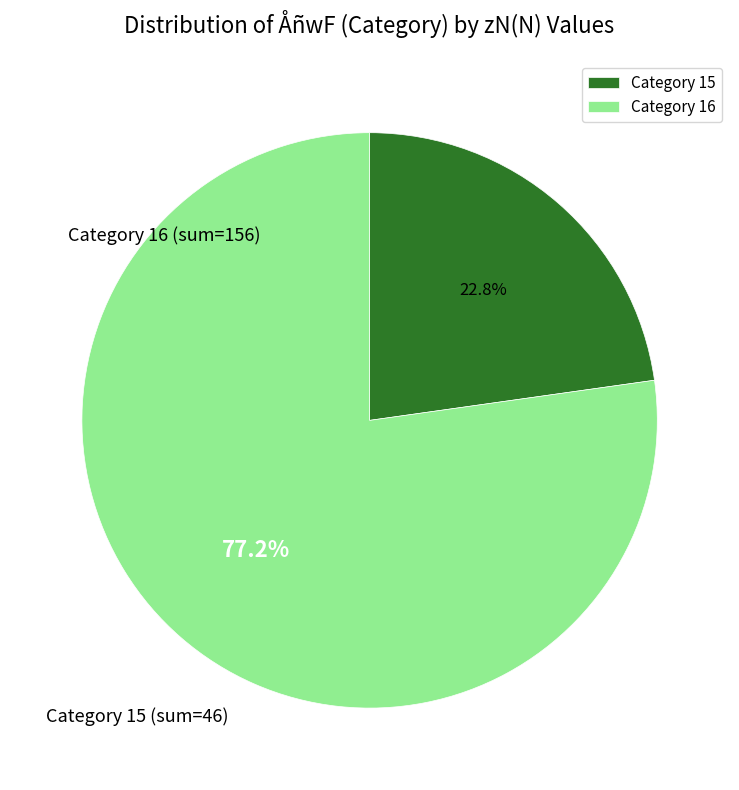

What is the ratio of the value at Category 15 to the value at Category 16?

0.3